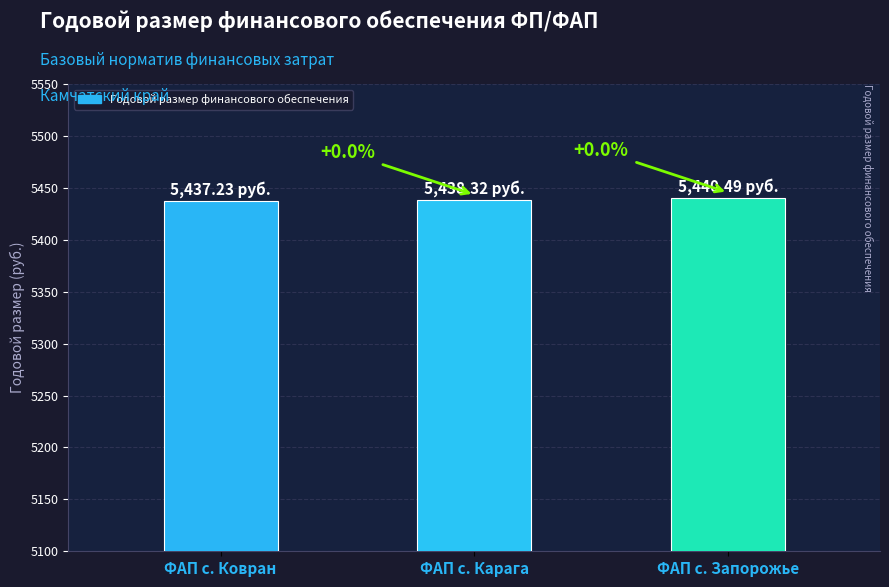

What is the minimum value shown in the chart?

5437.2